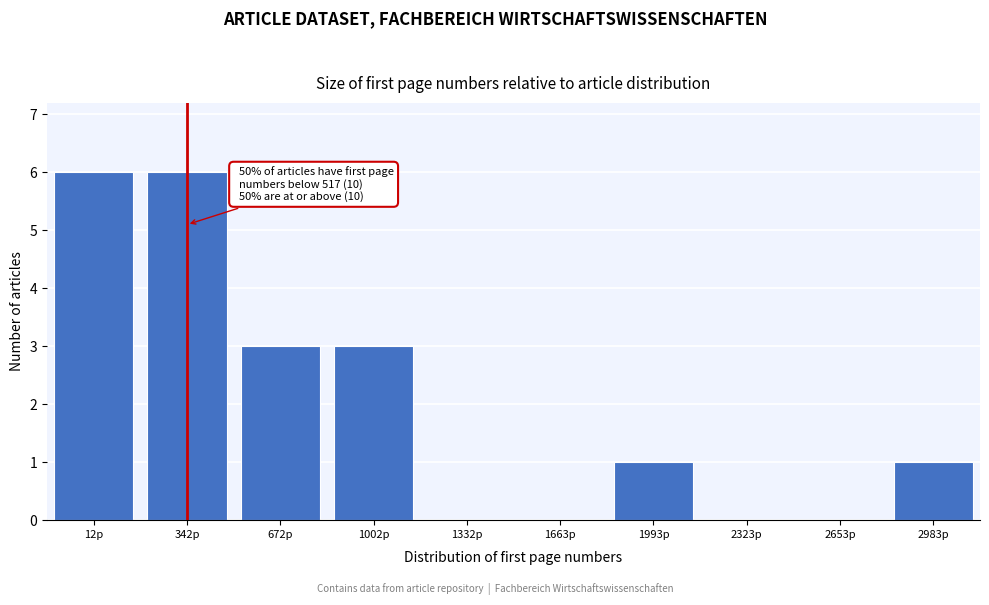

Reading right to left, extract all data points from this chart.

2983p=1	2653p=0	2323p=0	1993p=1	1663p=0	1332p=0	1002p=3	672p=3	342p=6	12p=6